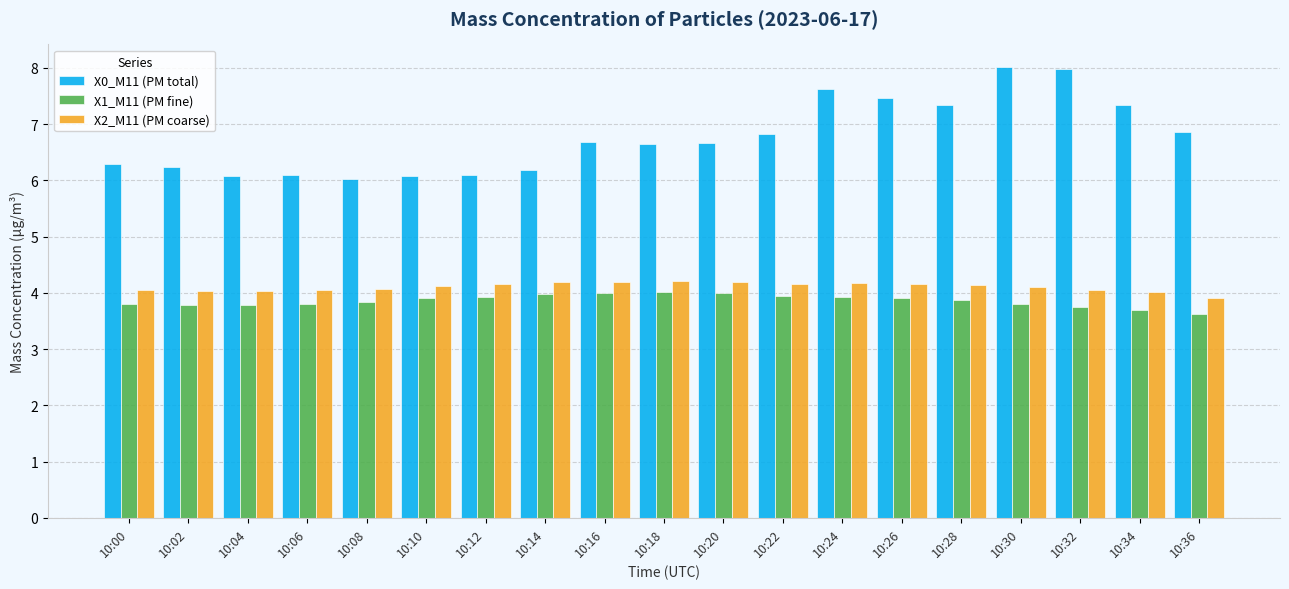

What are all the series names shown in the legend?

X0_M11 (PM total), X1_M11 (PM fine), X2_M11 (PM coarse)